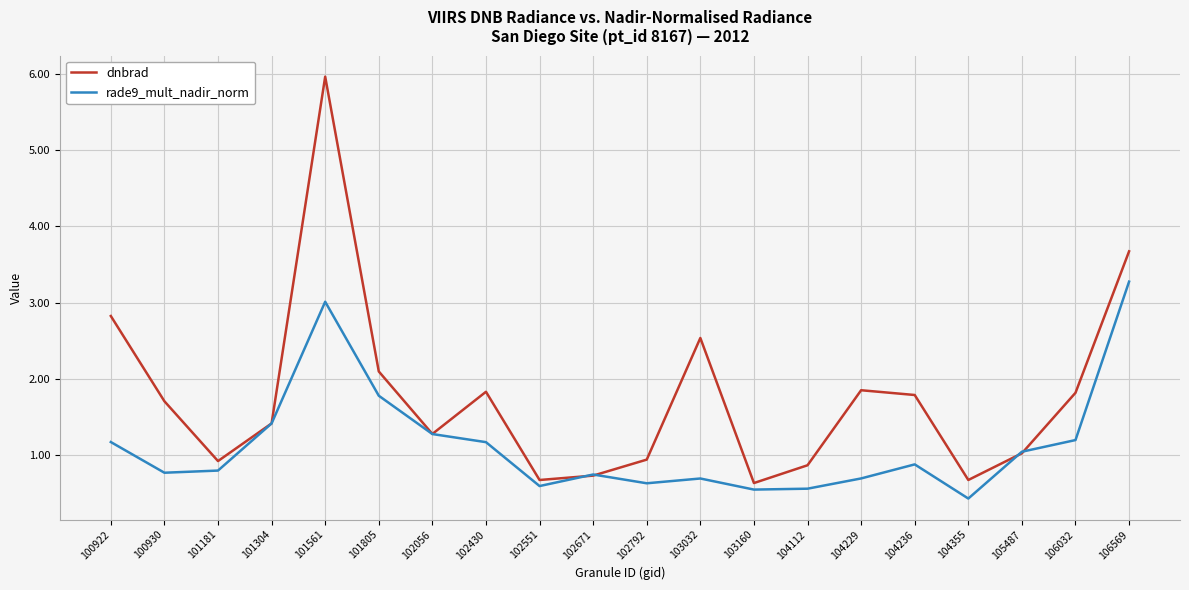

Count the number of data series in this chart.

2